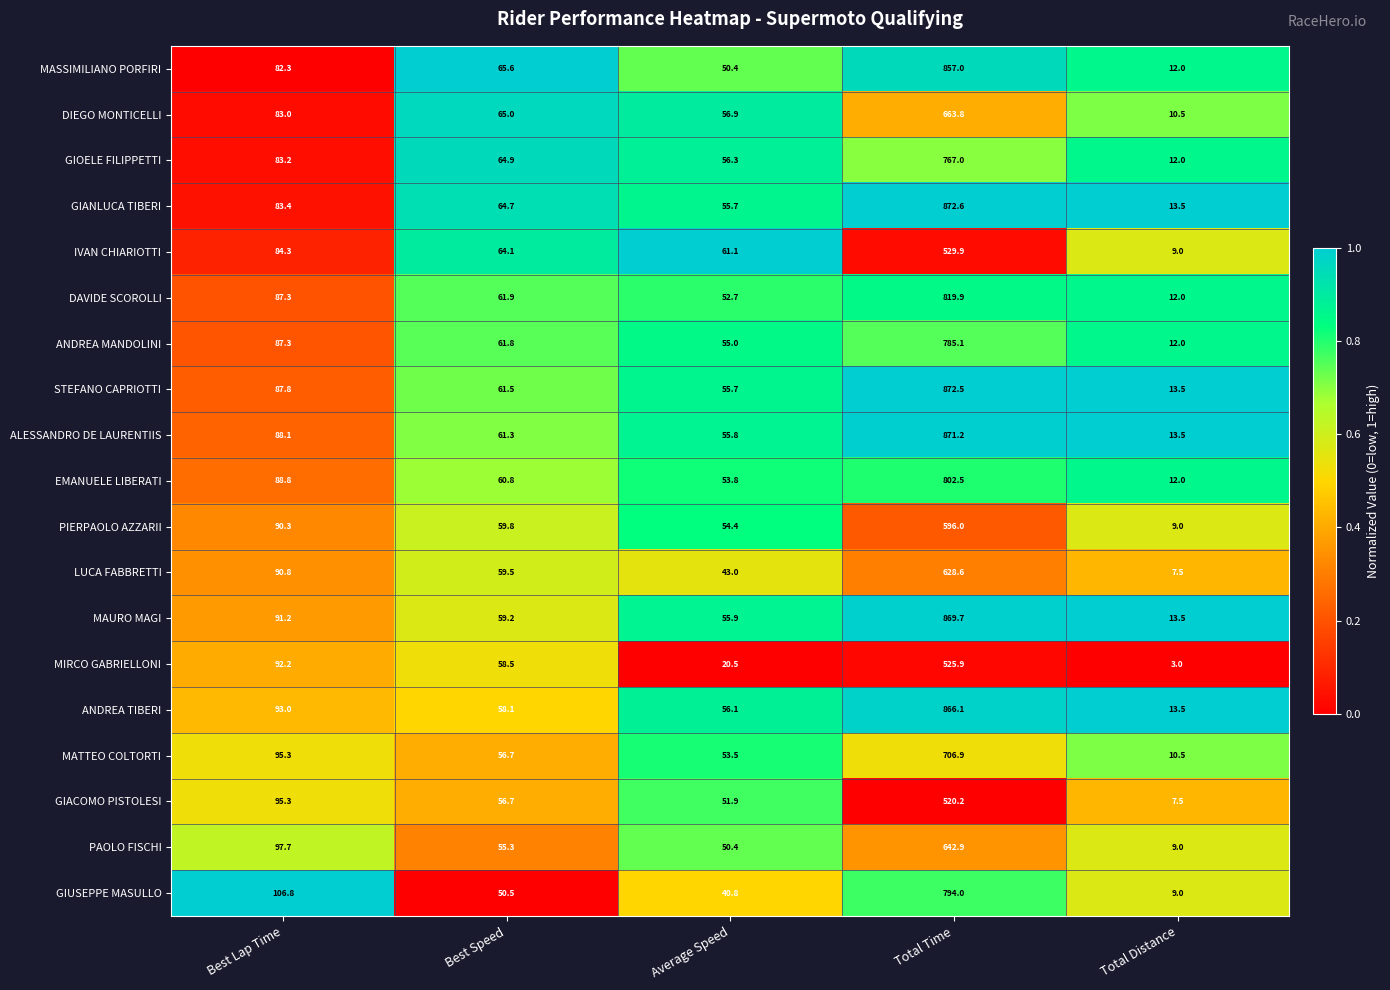

Between Best Lap Time and Total Time, which series saw the biggest shift?

GIANLUCA TIBERI